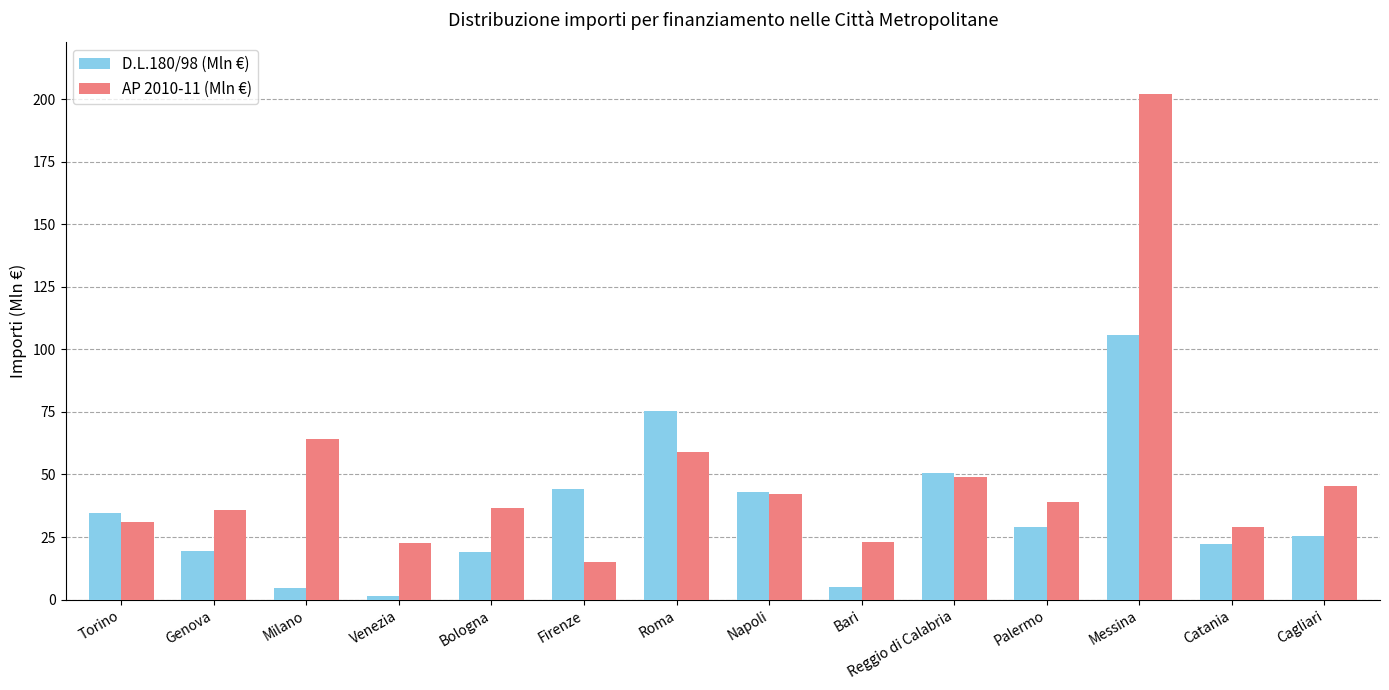

The value of D.L.180/98 (Mln €) at Messina is 105.8. True or false?

True